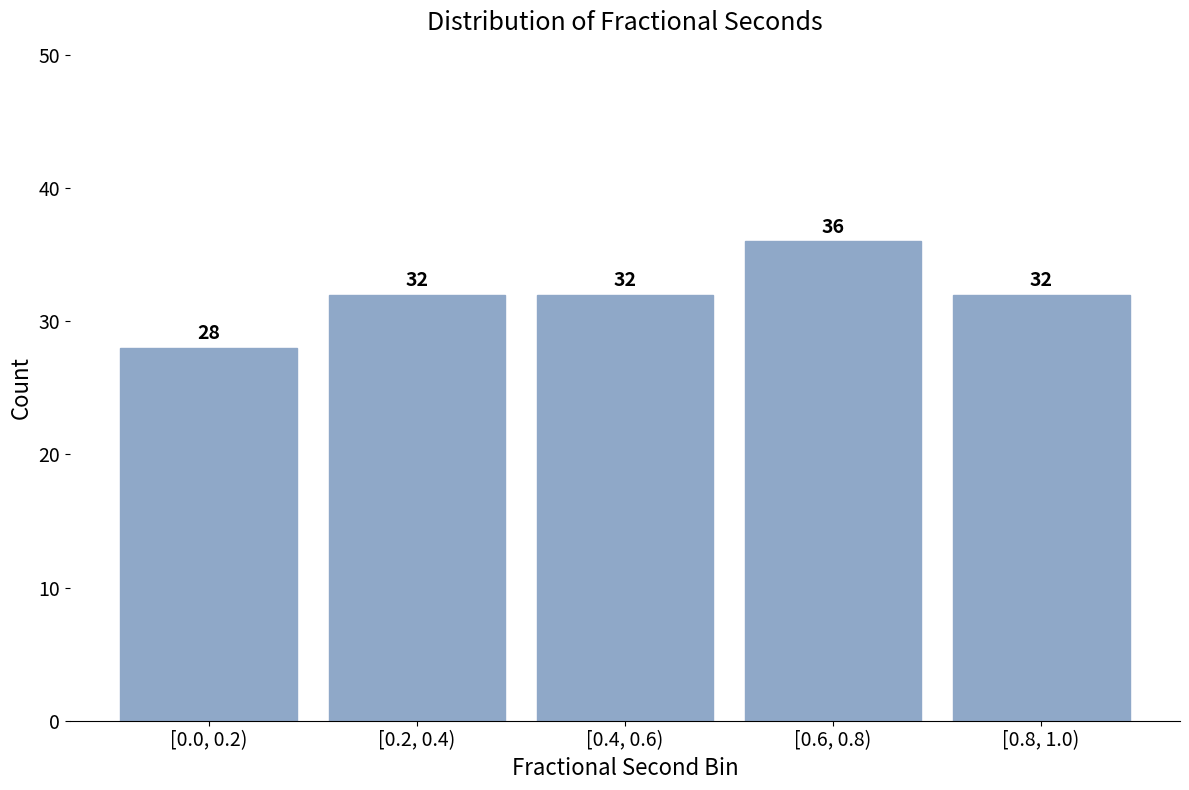

Reading left to right, what are all the values shown in this chart?

28	32	32	36	32